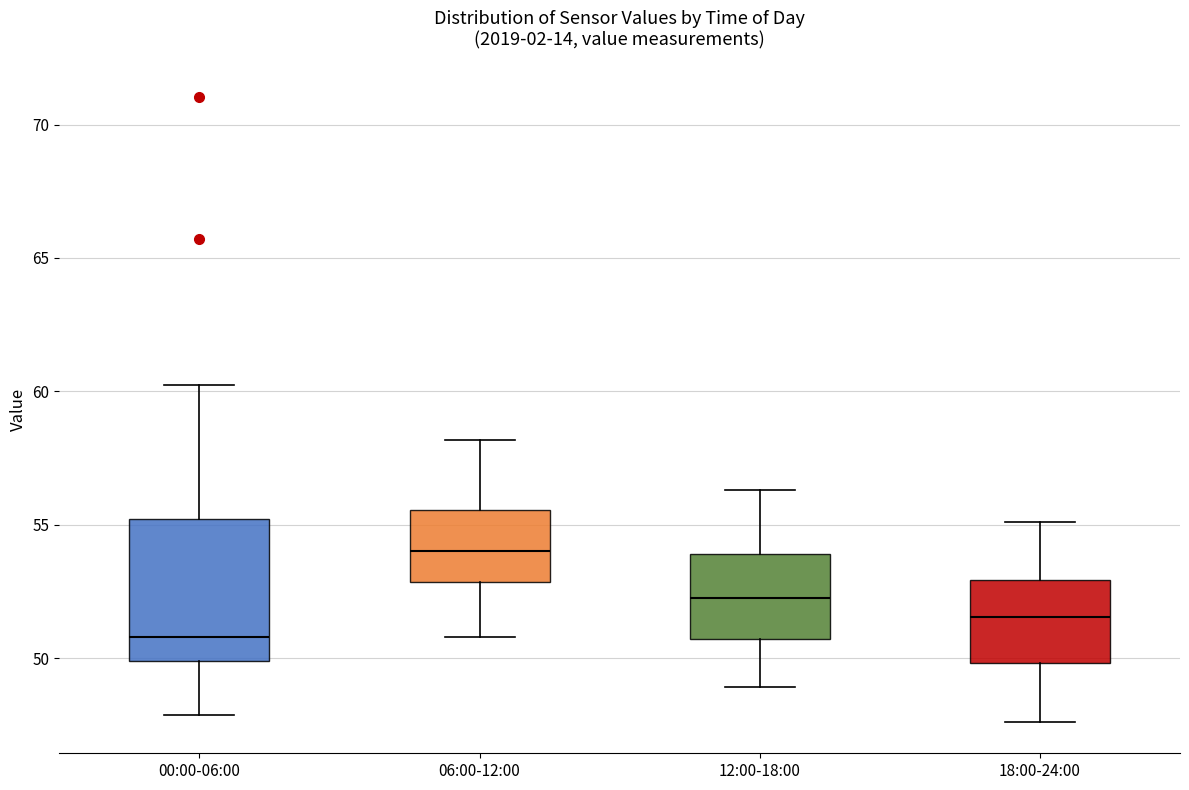

Reading left to right, read every box against the y-axis: the position of its median line, the range the box covers, and the ends of its whiskers. The values are not printed on the chart, so give them approximately, as read against the axis.

00:00-06:00: median 51.0, box 50.0 to 55.0, whiskers 48.0 to 60.0
06:00-12:00: median 54.0, box 53.0 to 55.5, whiskers 51.0 to 58.0
12:00-18:00: median 52.5, box 50.5 to 54.0, whiskers 49.0 to 56.5
18:00-24:00: median 51.5, box 50.0 to 53.0, whiskers 47.5 to 55.0